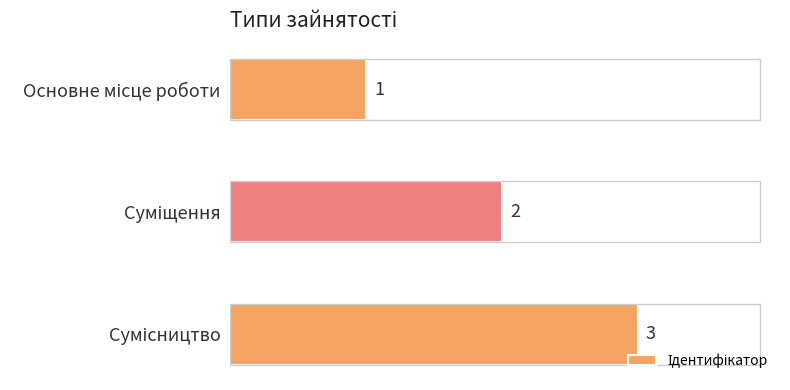

Are the bars horizontal?

Yes